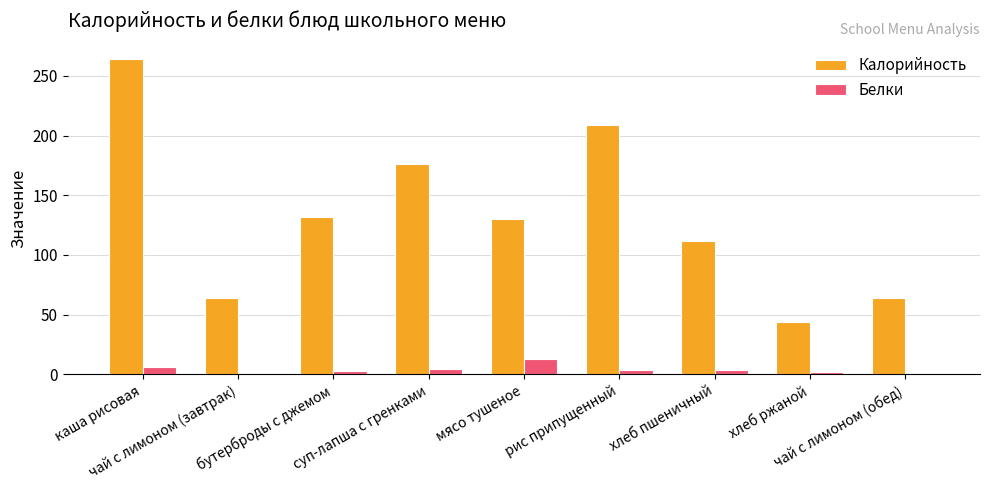

What is the highest value of the Калорийность series?

264.0